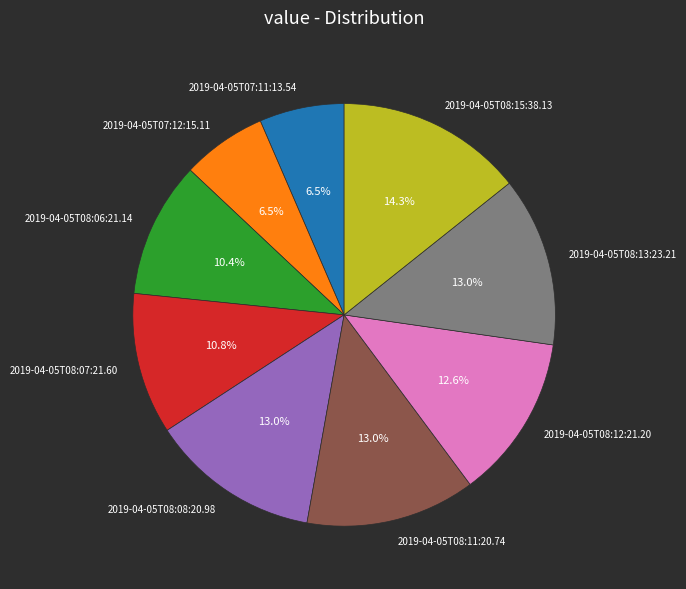

Is there a majority slice in this chart?

No